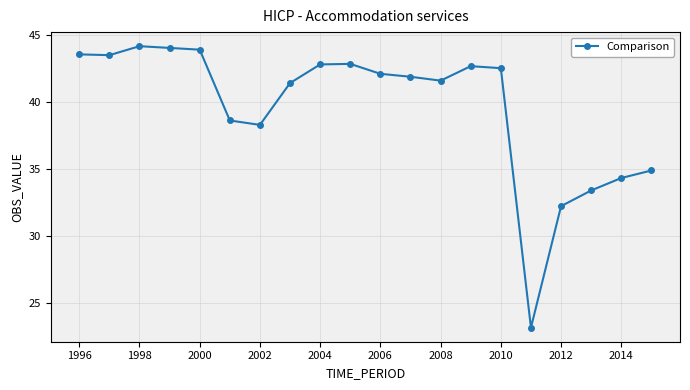

How many lines are shown in the chart?

1